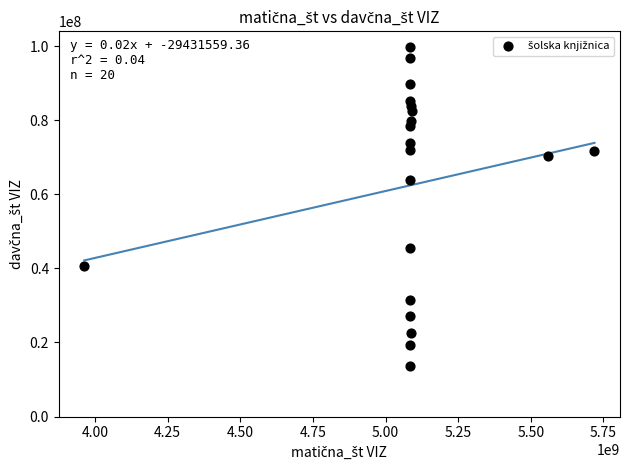

What is the range of Y values (max minus min)?

85918072